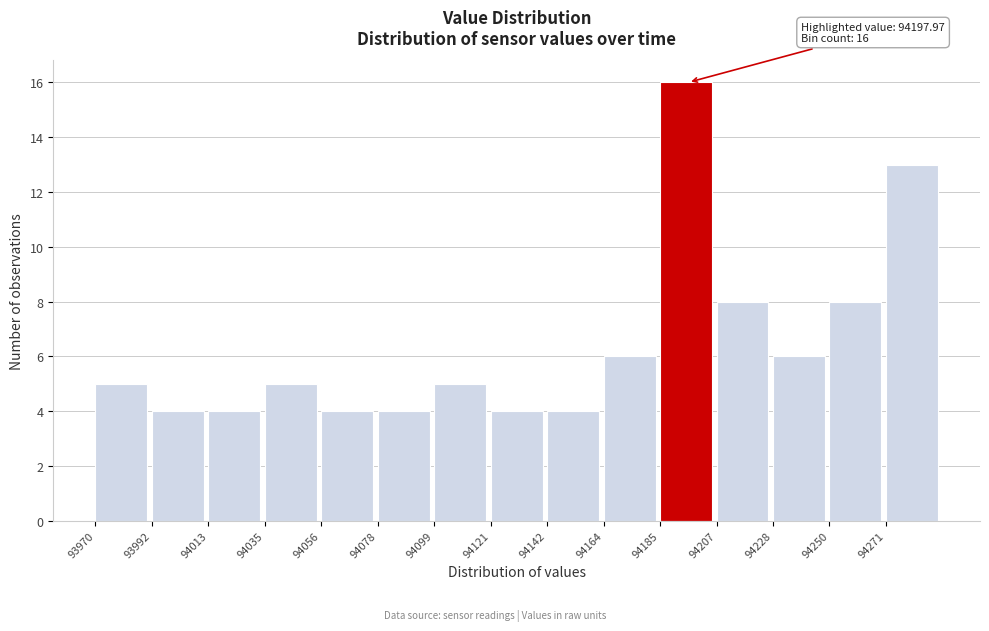

Over which range of the x-axis is the bar tallest?

94185 to 94205